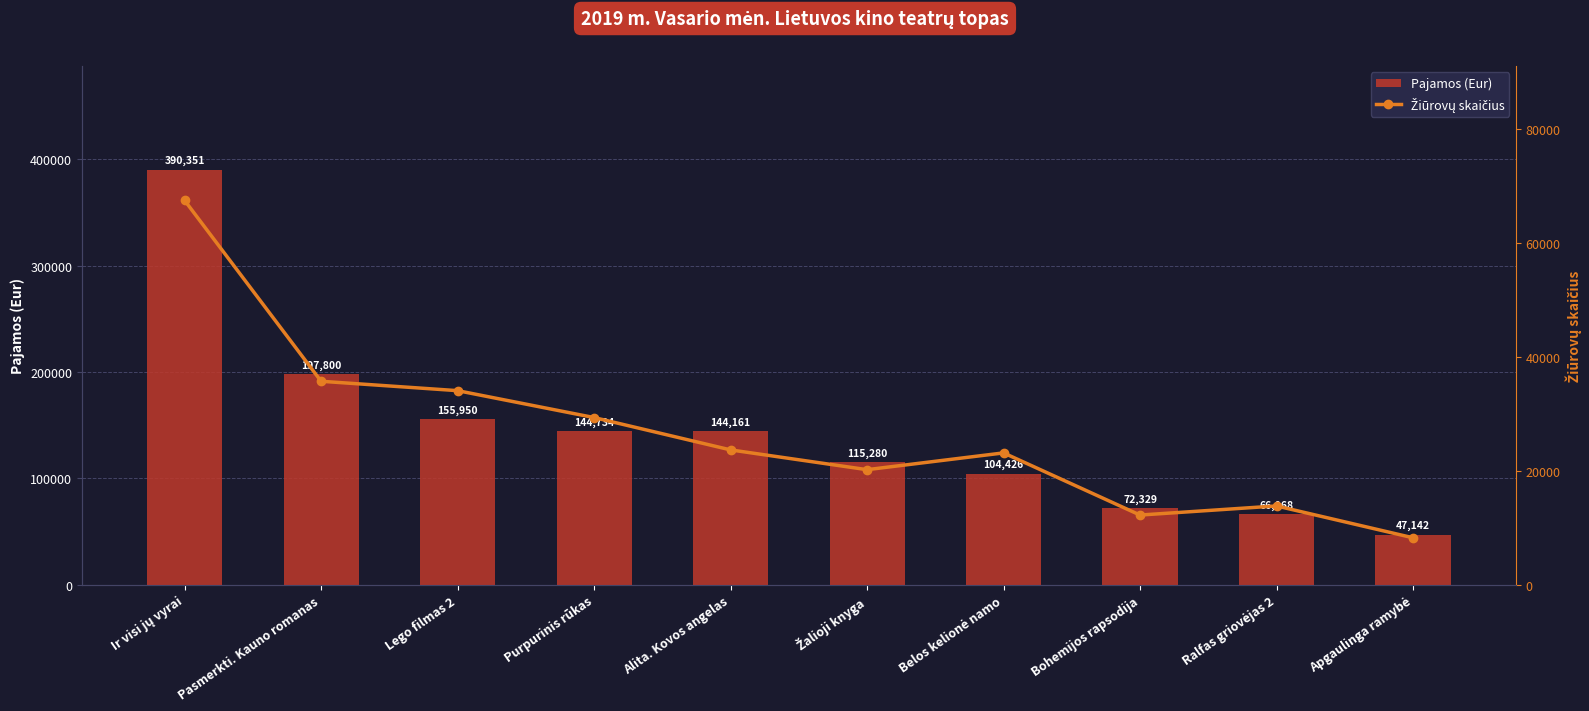

What is the minimum value for Pajamos (Eur)?

47142.9